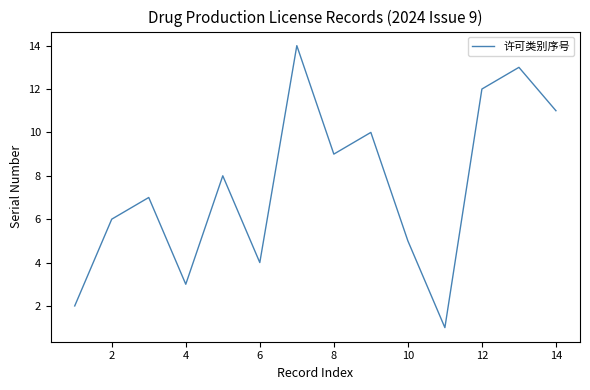

What is the difference between the maximum and minimum values?

13